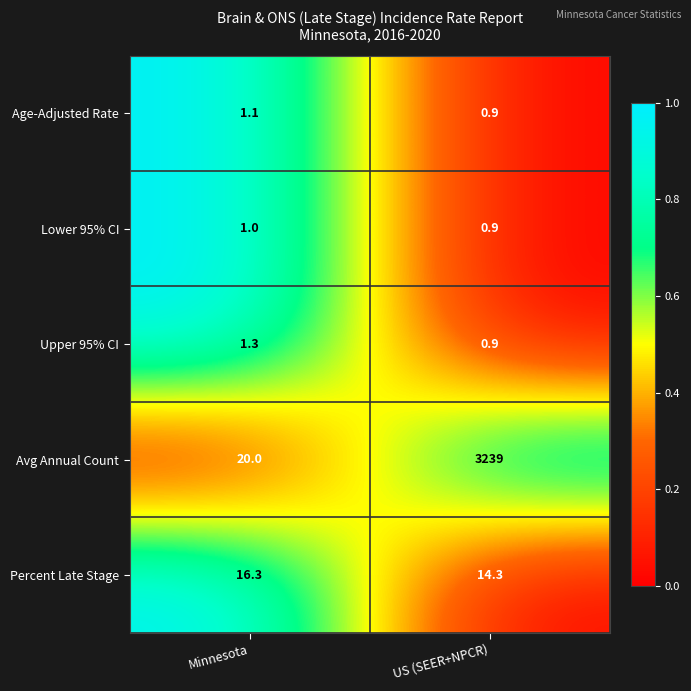

Where is Age-Adjusted Rate nearest to the value 1?

US (SEER+NPCR)